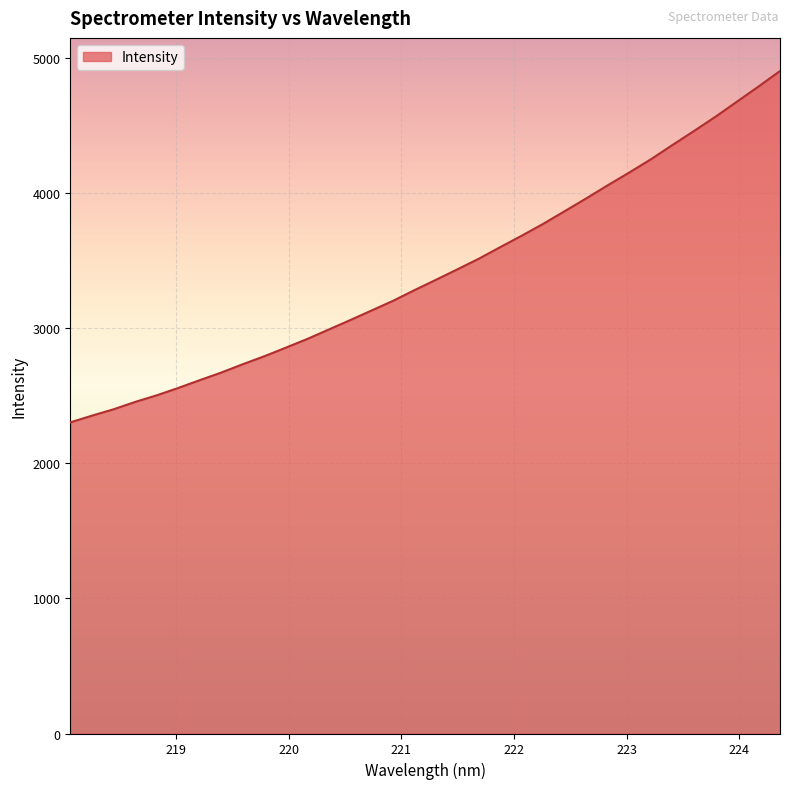

True or false: there are more than 0 points higher than both neighbors.

False